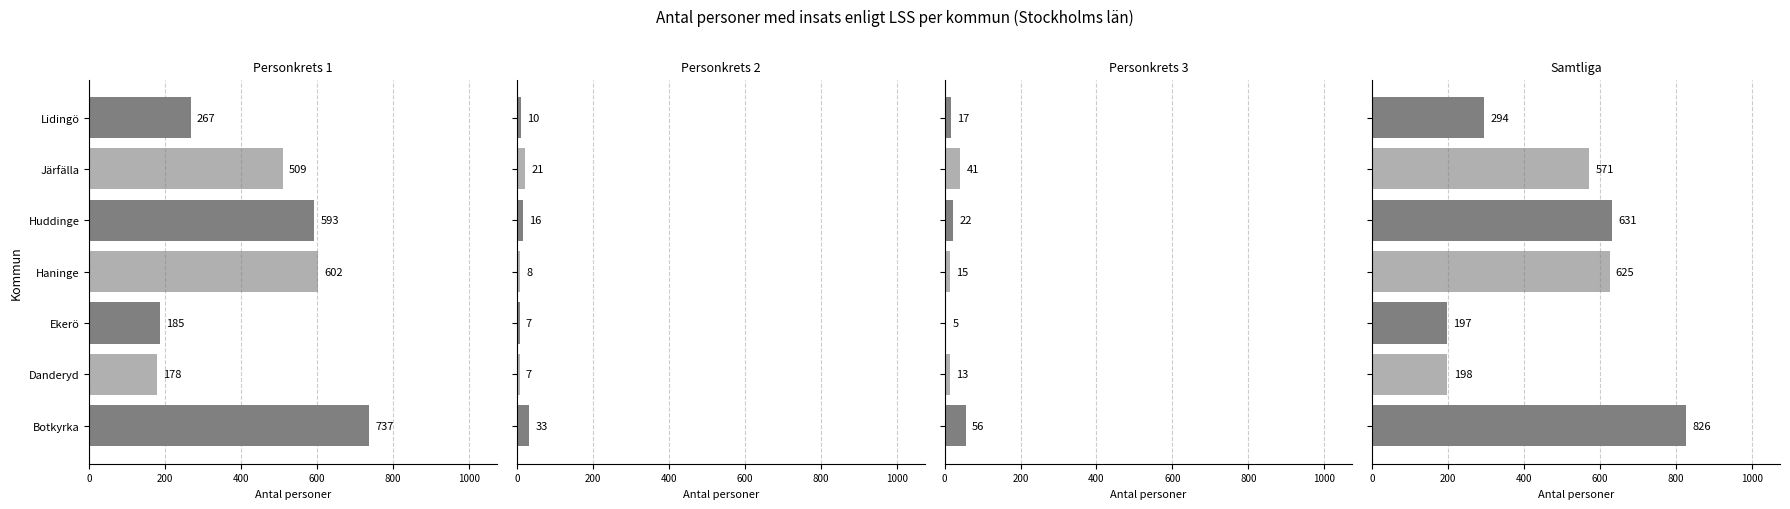

Which series changed the most between Danderyd and Lidingö?

Samtliga